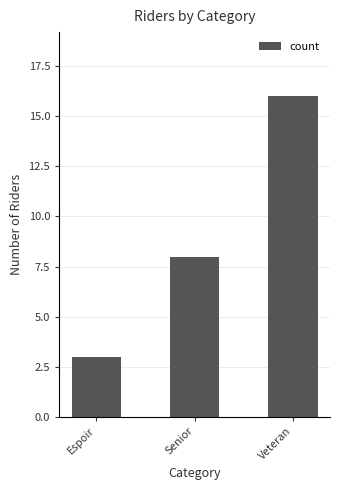

True or false: the data shows 3 at Espoir.

True